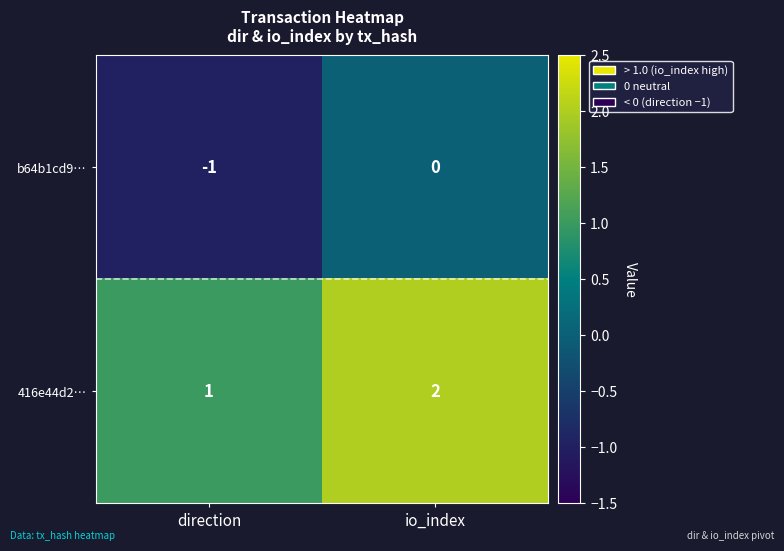

Is the value of 416e44d2… at io_index greater than the value of b64b1cd9… at io_index?

Yes